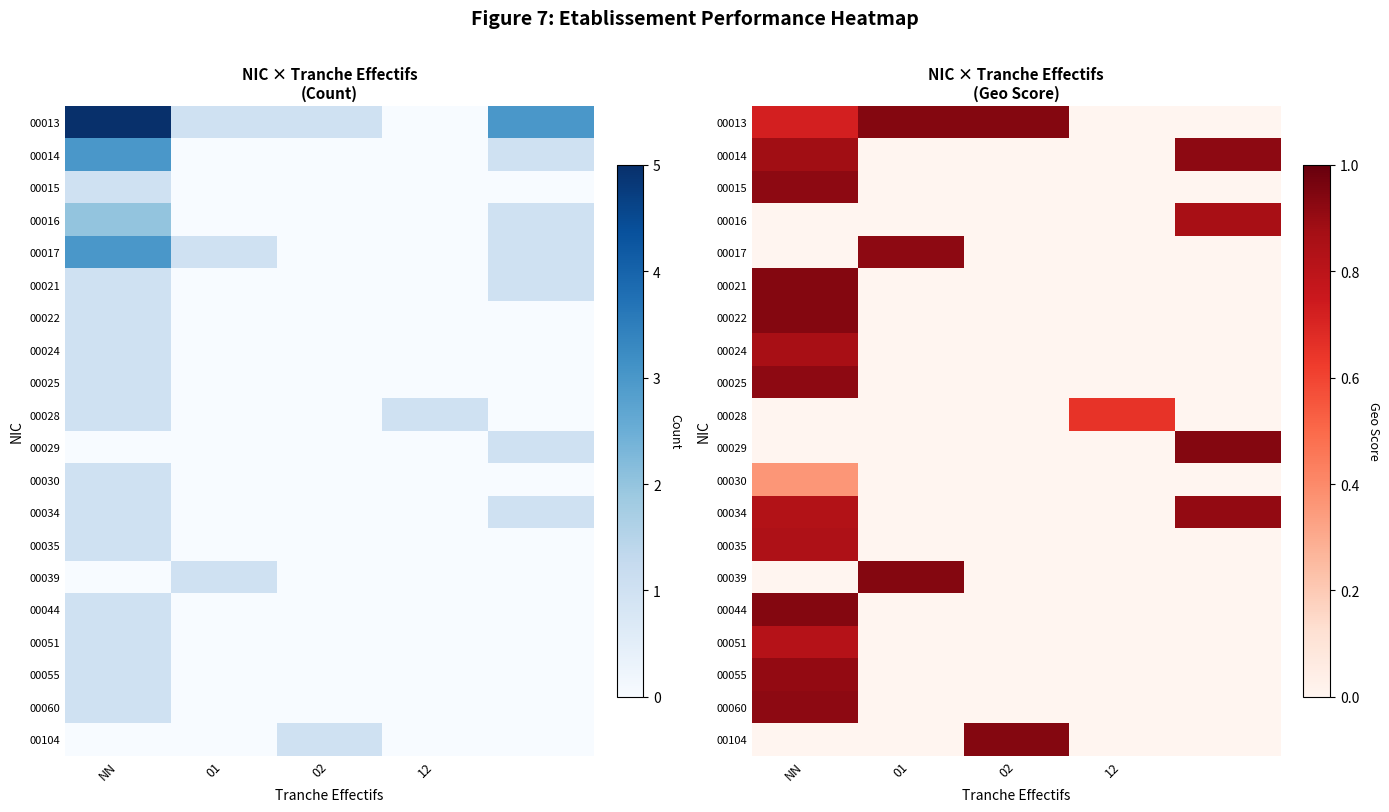

Where is 00015 nearest to the value 0?

01